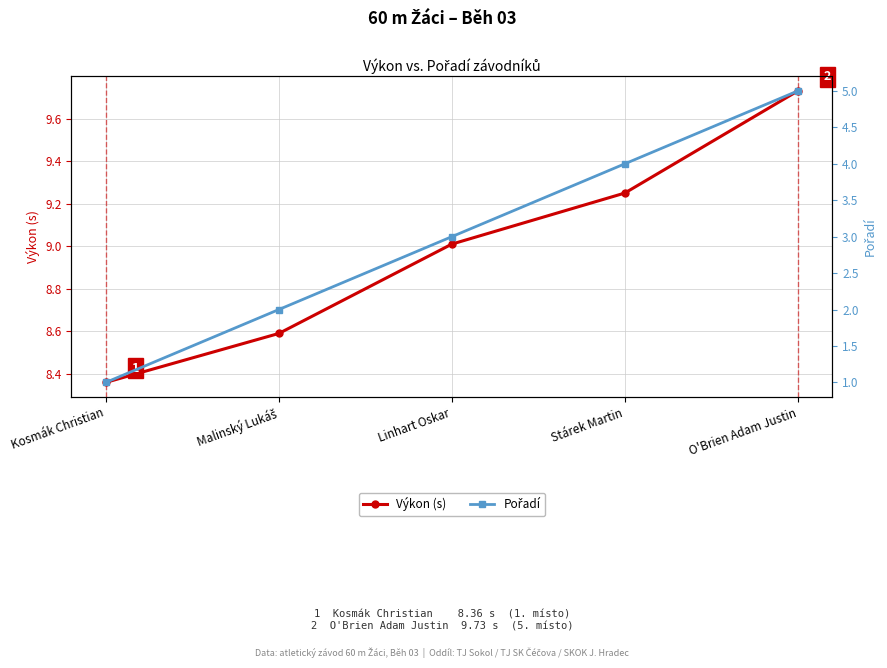

What is the sum of all Výkon (s) values?

44.9